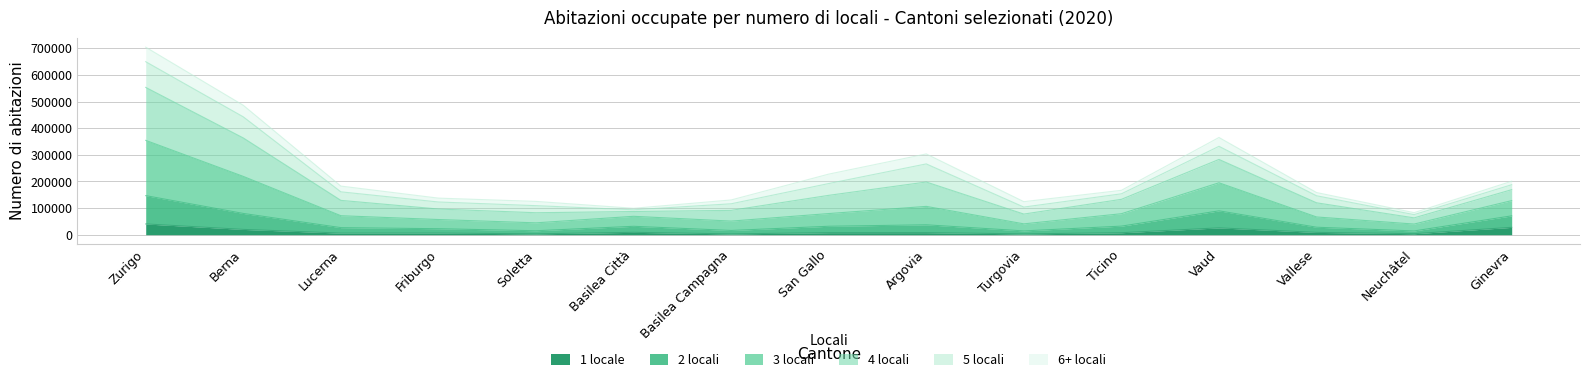

At which category is the sum across all series the highest?

Zurigo